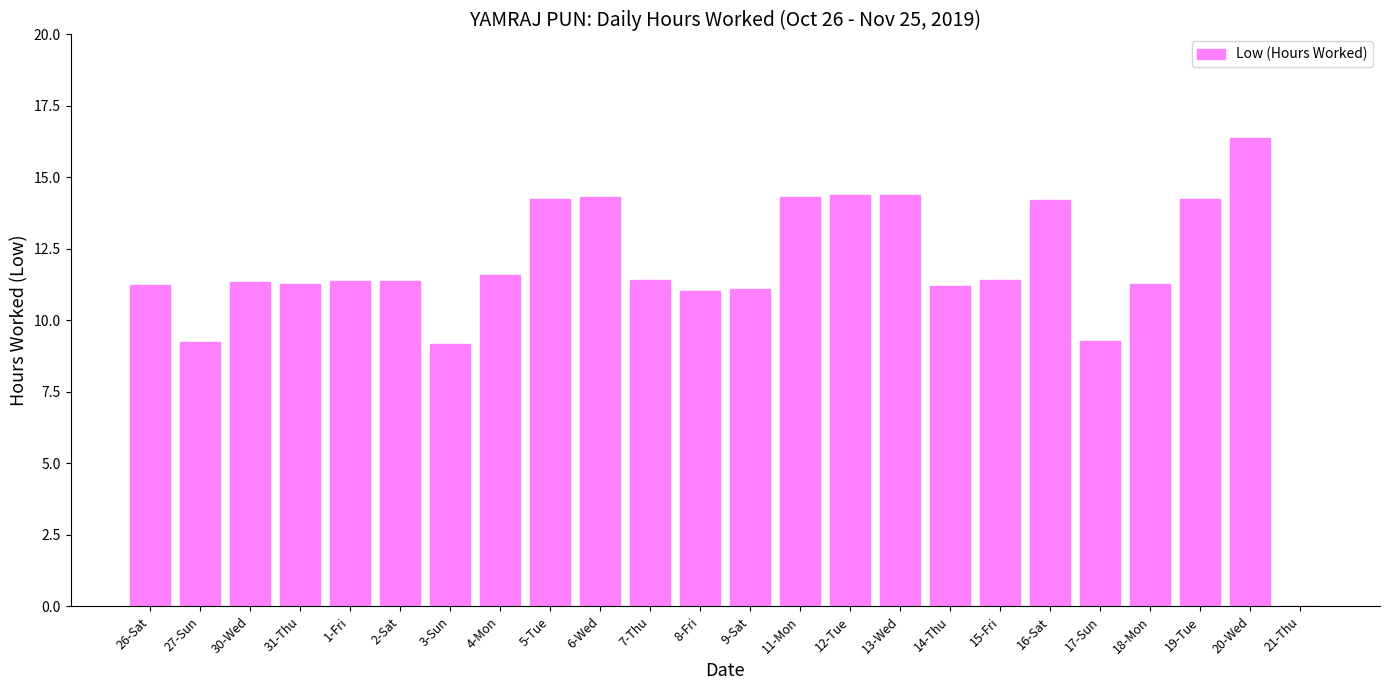

Approximately how many times larger is the value at 6-Wed compared to 19-Tue?

1.0